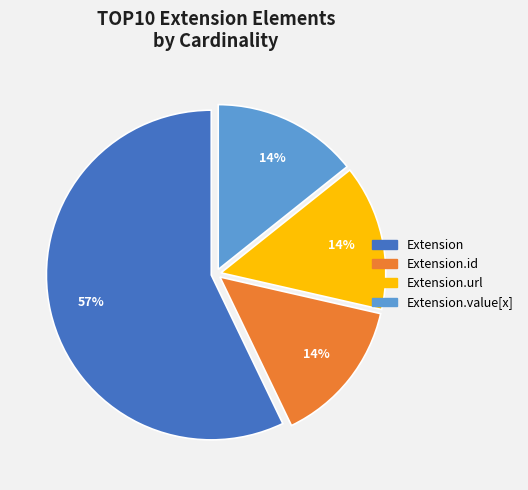

Combined, do Extension.id and Extension.url account for over 50%?

No